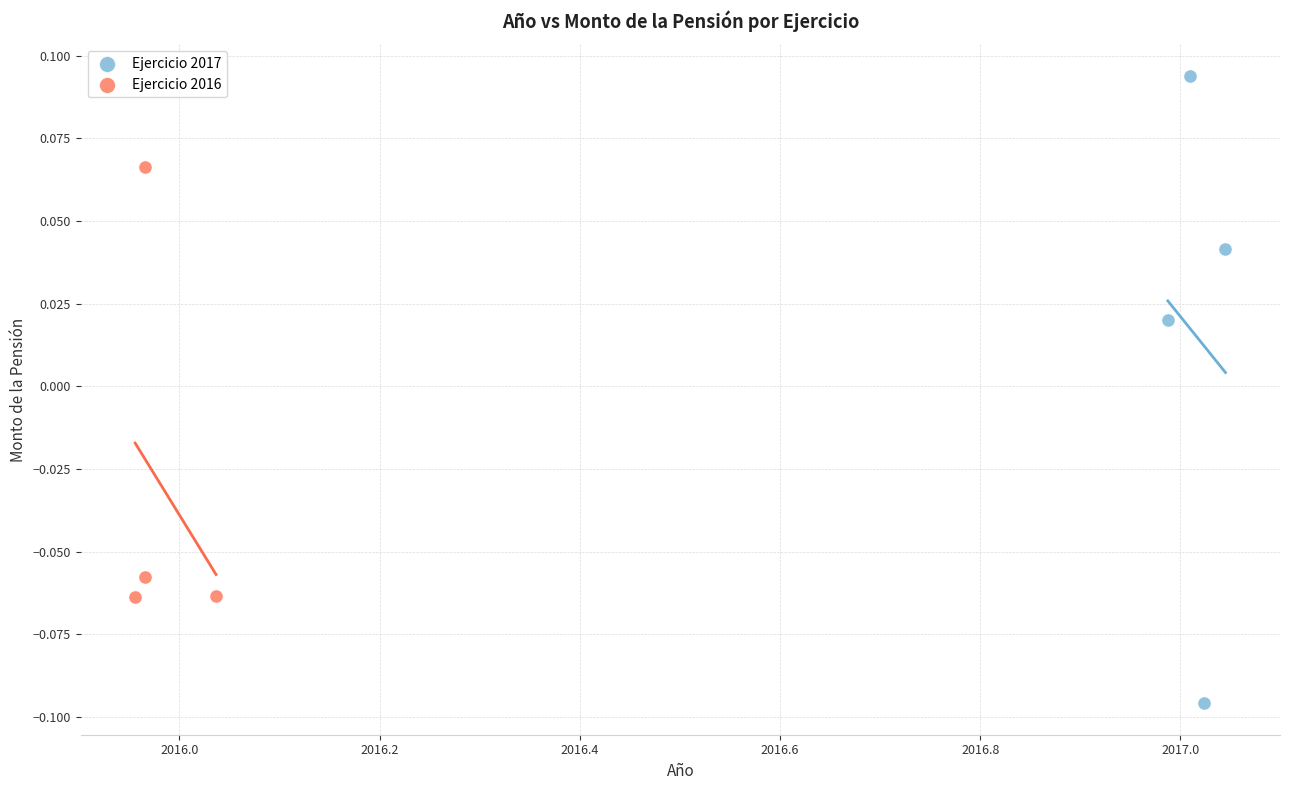

Which series reaches the minimum Y coordinate?

Ejercicio 2017